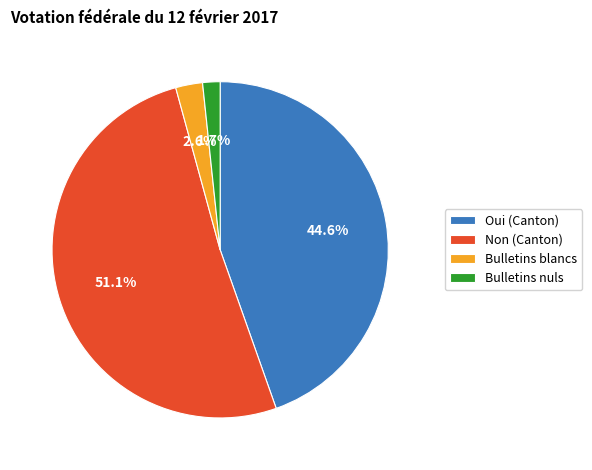

Between Bulletins blancs and Bulletins nuls, which is larger?

Bulletins blancs